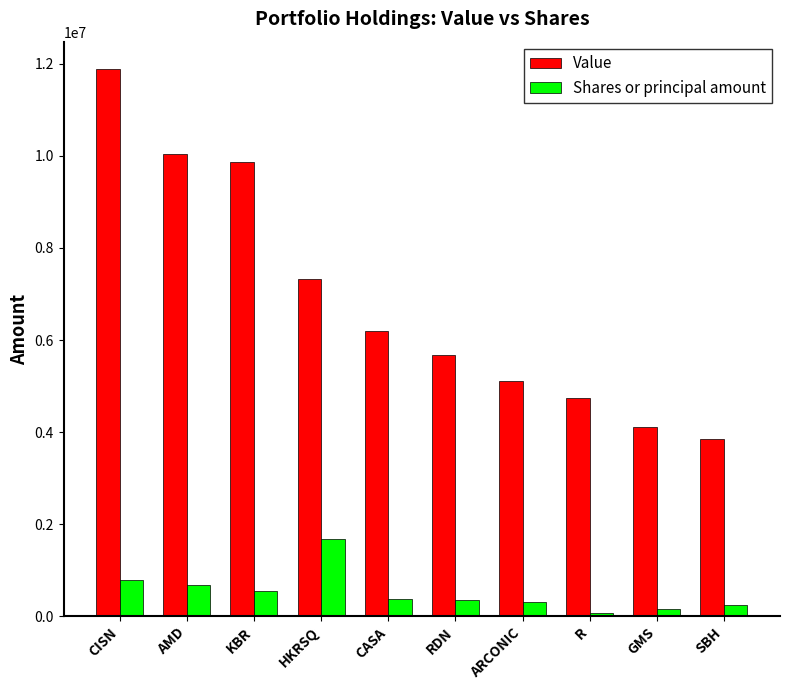

Are the bars horizontal?

No